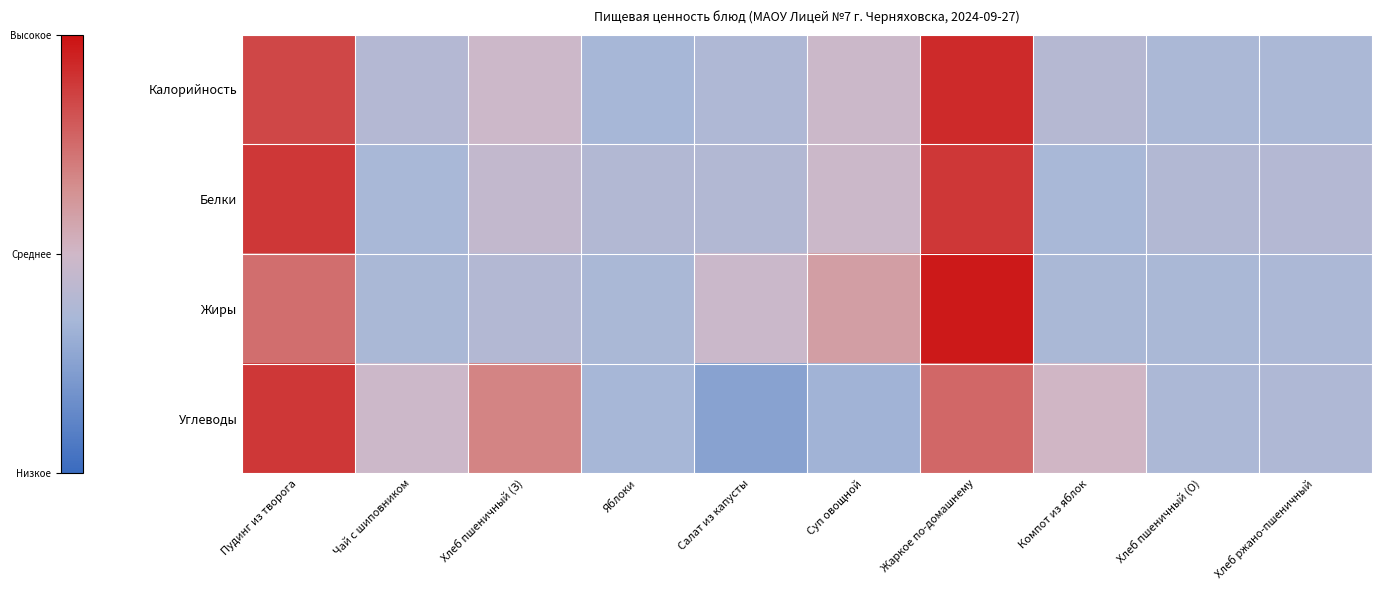

Rank the series at Суп овощной from lowest to highest value.

Углеводы, Калорийность, Белки, Жиры